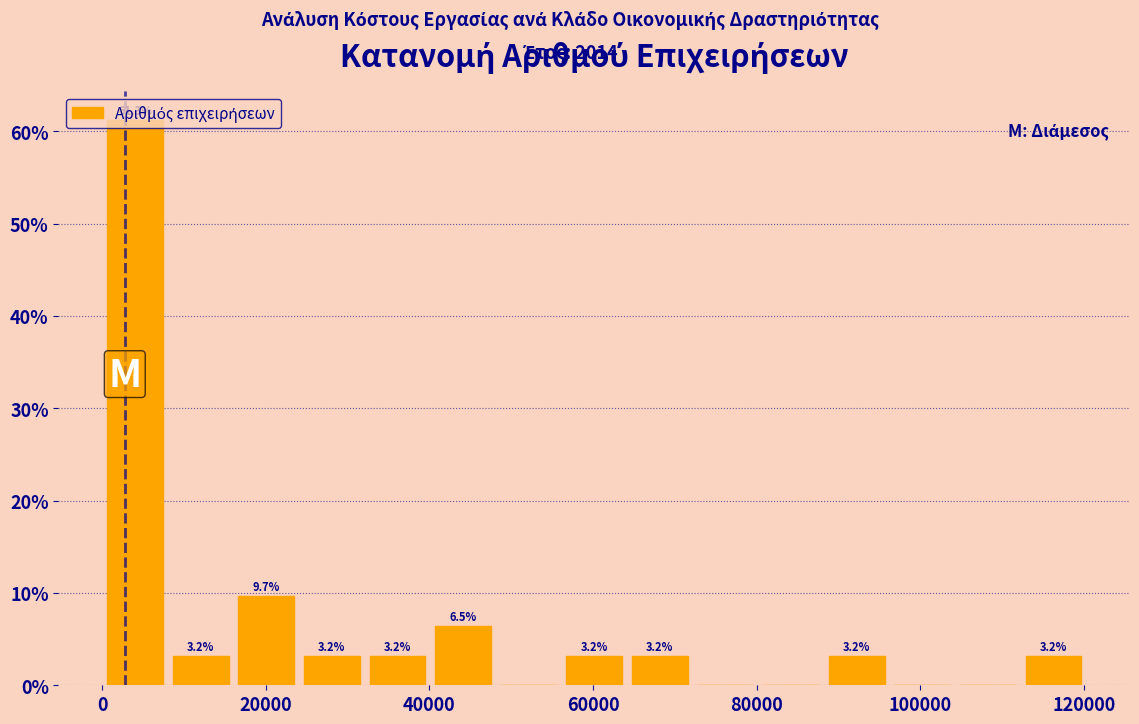

Which range on the x-axis has the tallest bar?

0 to 8000